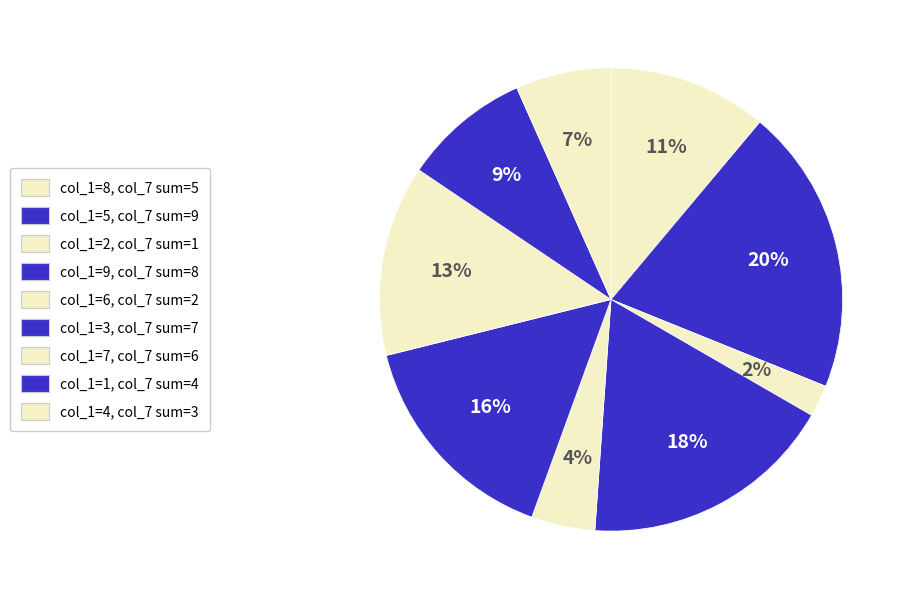

Count the number of slices in the pie.

9